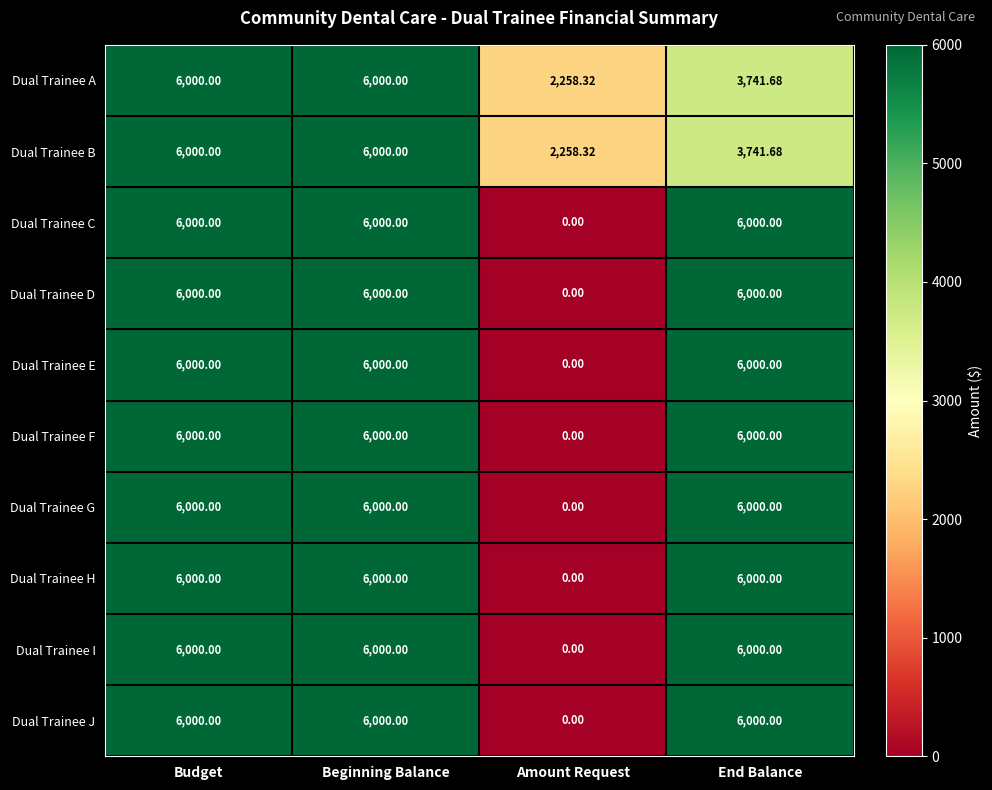

At which category does the chart reach its minimum across all series?

Amount Request